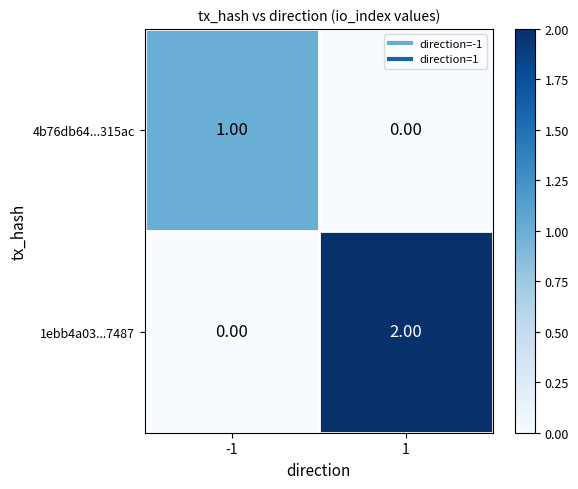

Which series has the largest range (max minus min)?

1ebb4a03...7487